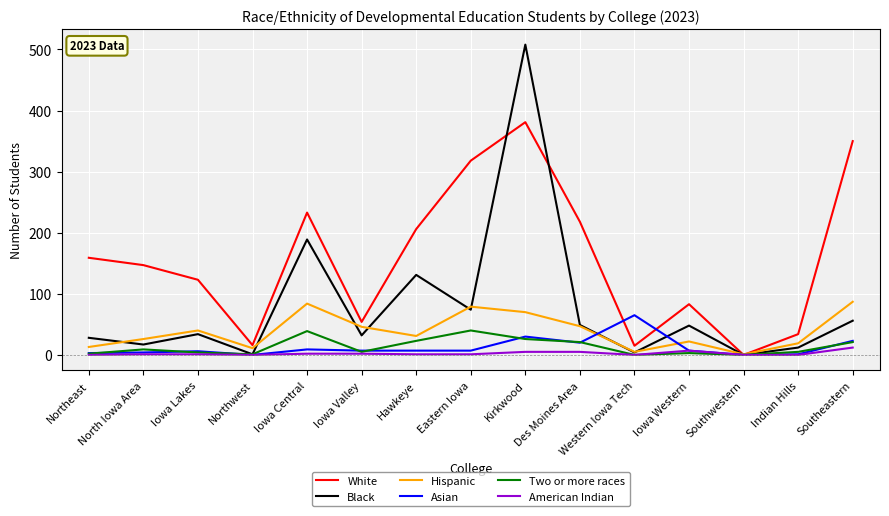

Which series has the largest range (max minus min)?

Black